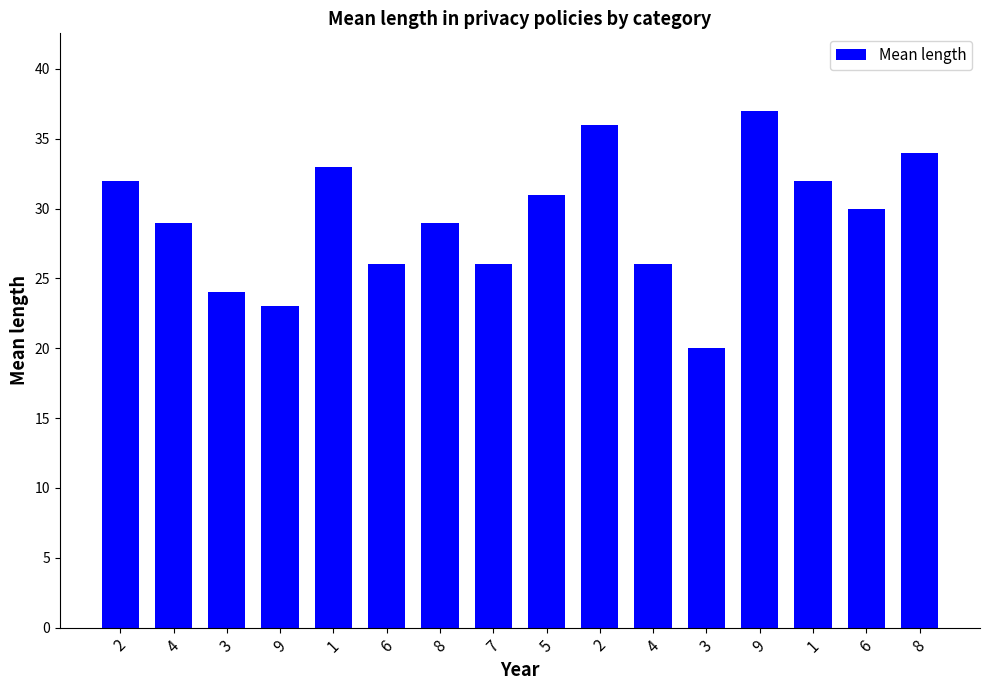

At which category does the chart reach its peak across all series?

9